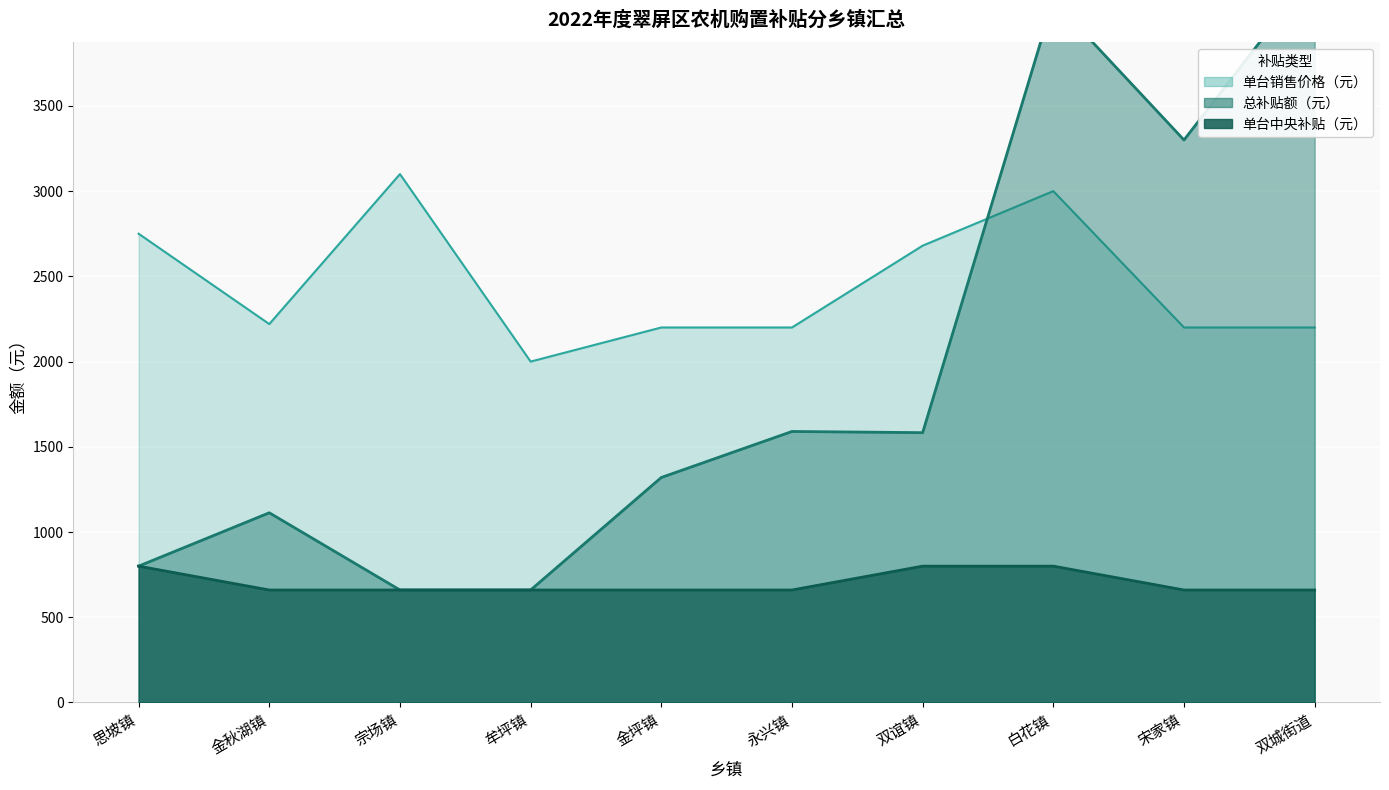

How many lines are shown in the chart?

3